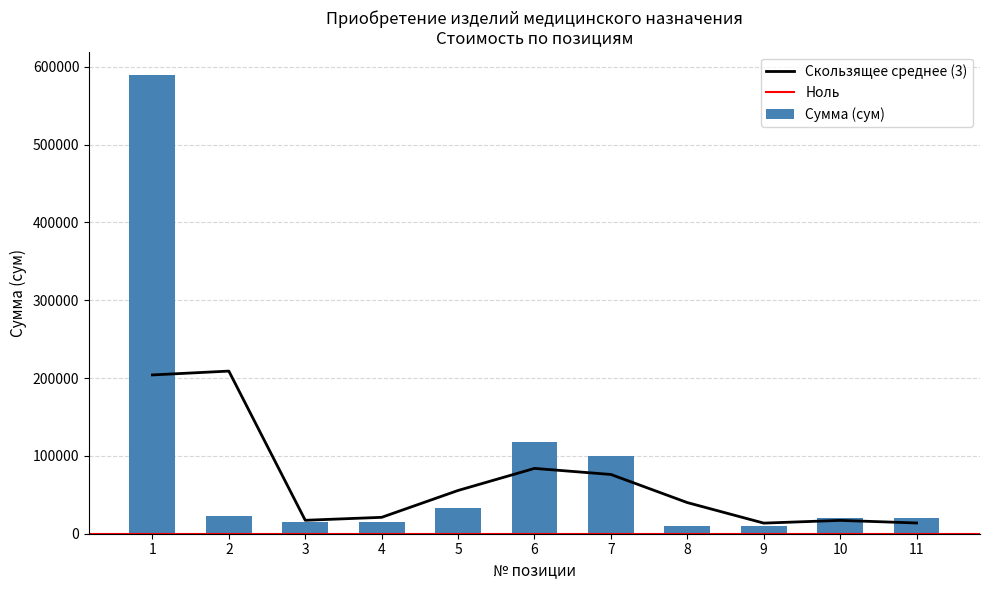

Which series has the largest range (max minus min)?

Сумма (сум)